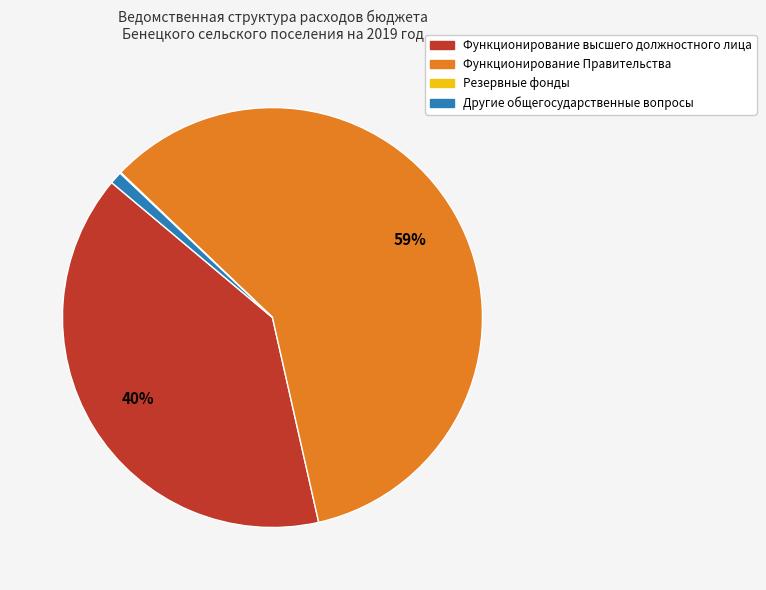

What is the largest slice in the pie chart?

Функционирование Правительства